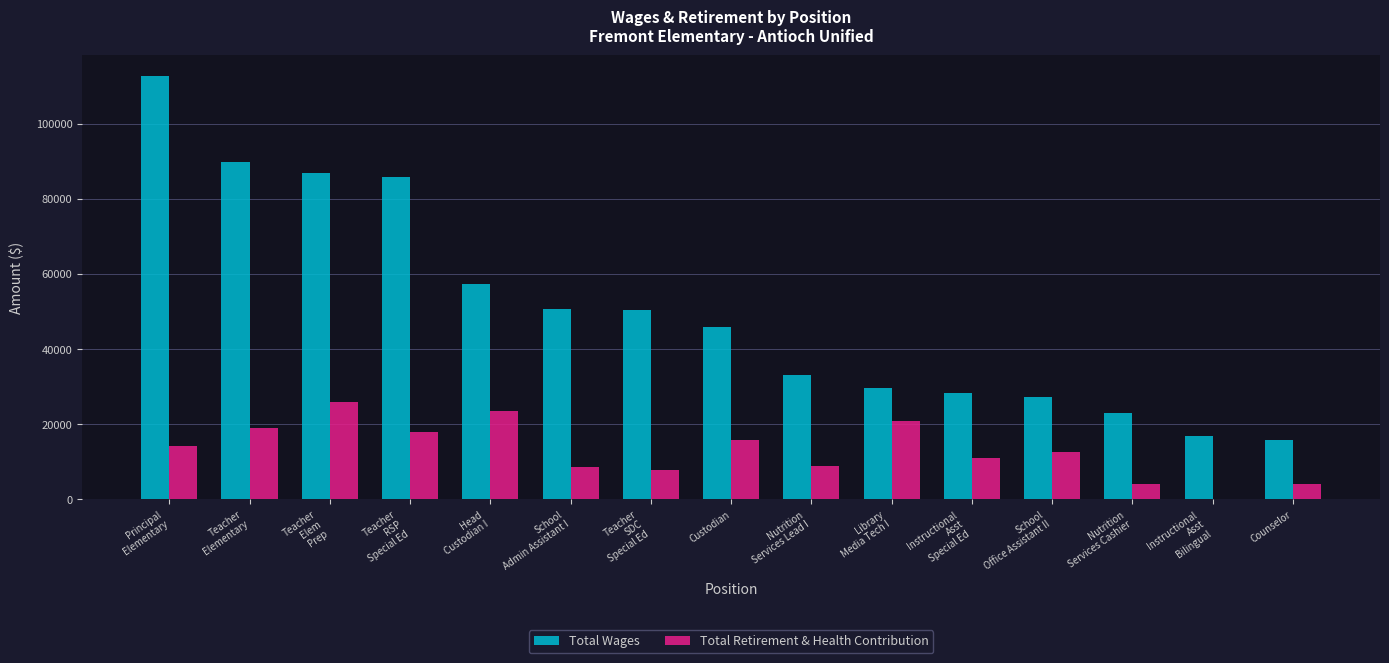

What is the highest value of the Total Retirement & Health Contribution series?

25820